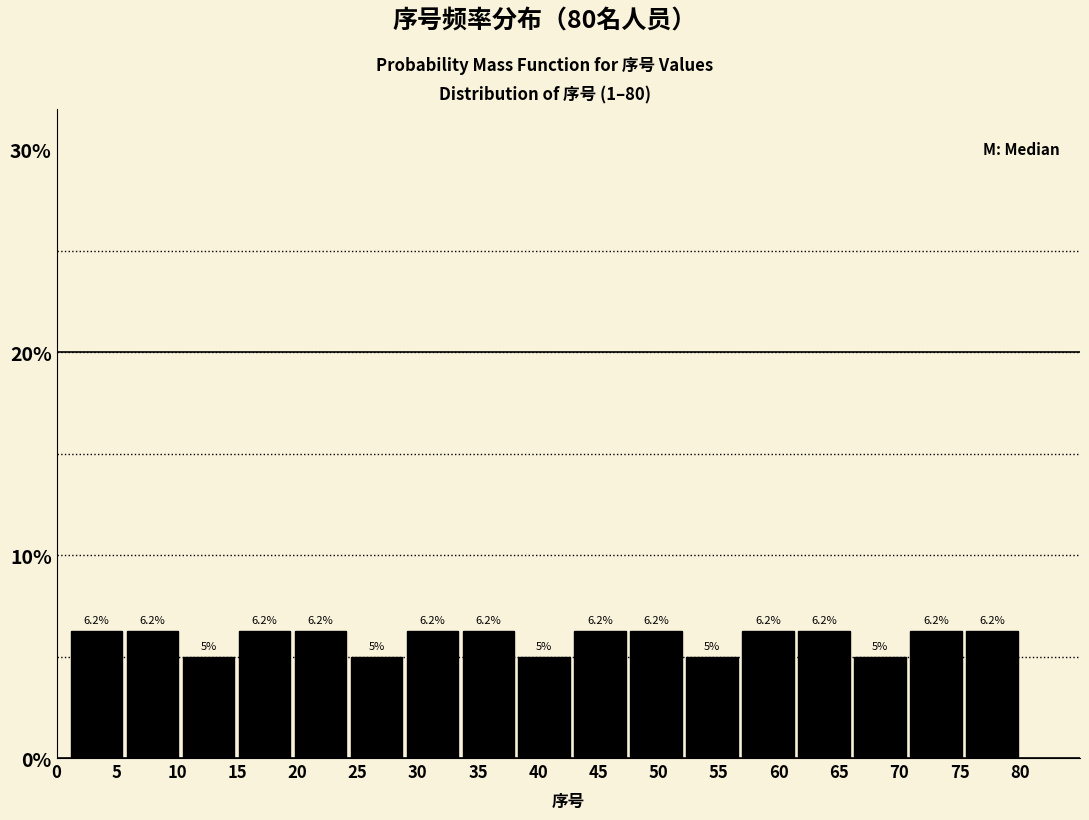

What is the height of the bar covering 61.5 to 66.0 on the x-axis? The bar edges are not printed on the chart, so give them approximately, as read against the axis.

6.2